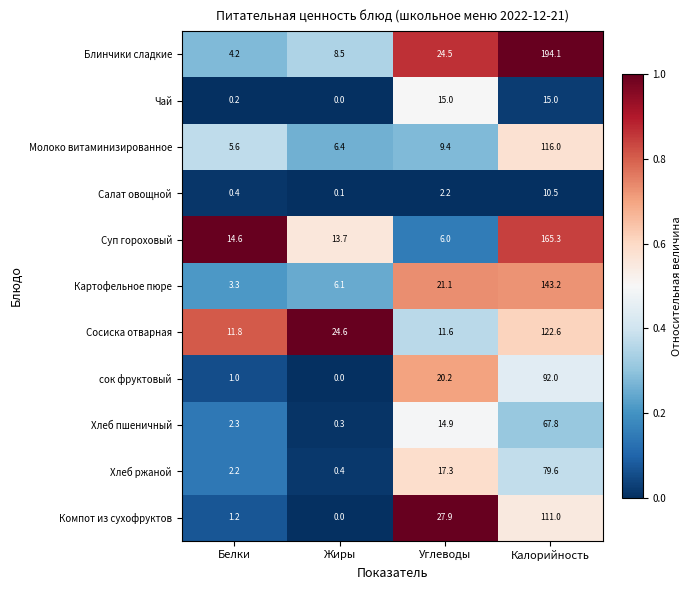

Is it true that Блинчики сладкие equals 33.6 at Углеводы?

False